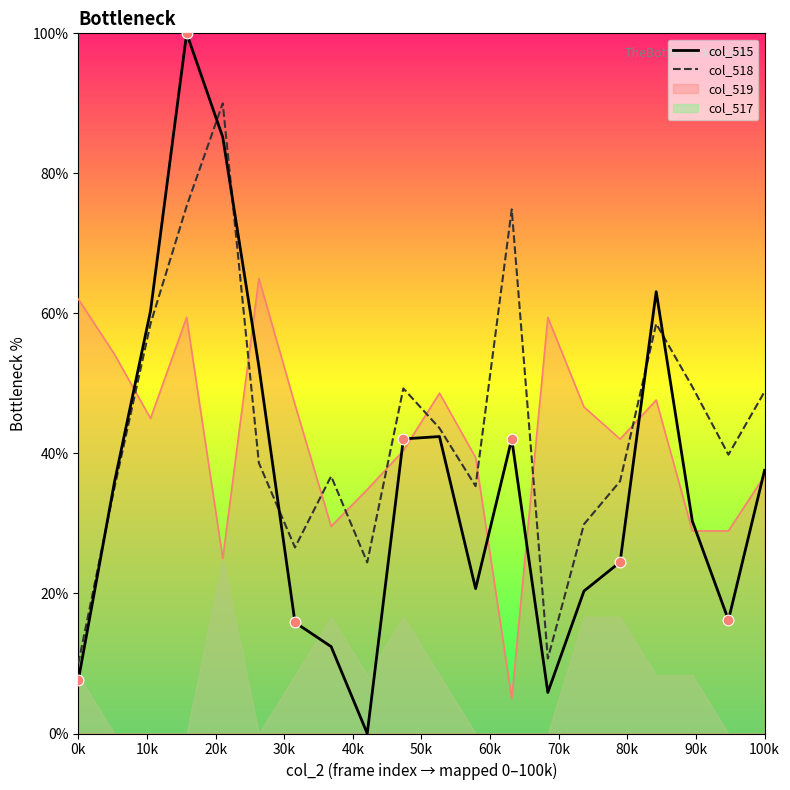

Which series contains the highest Y value?

col_515